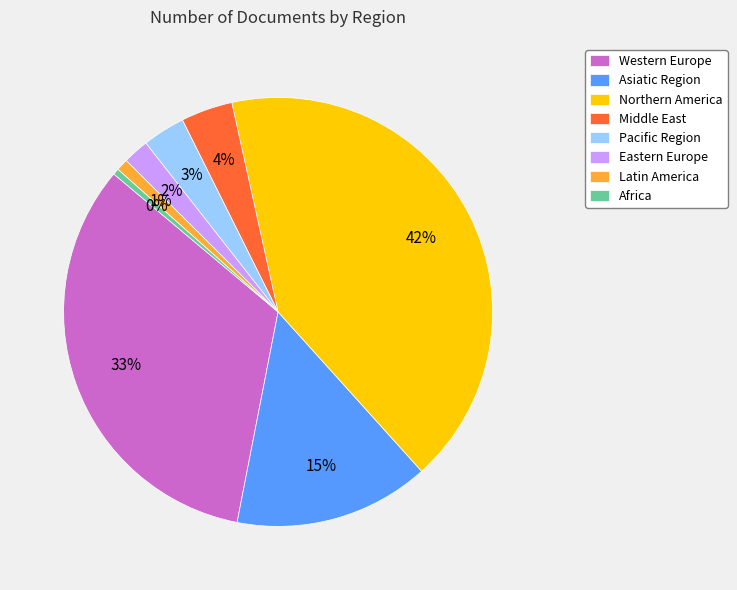

Is it true that Western Europe is 45% of the pie?

False